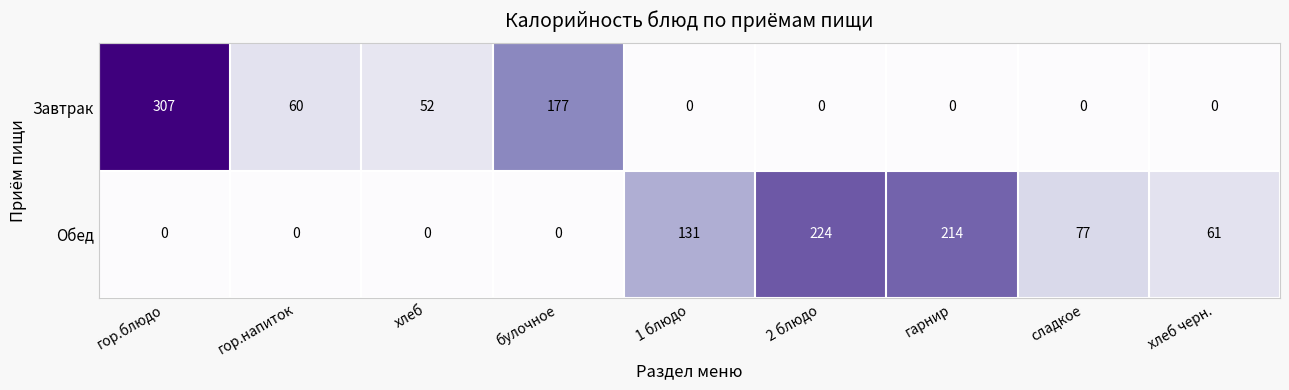

Is it true that Завтрак equals -179 at хлеб черн.?

False